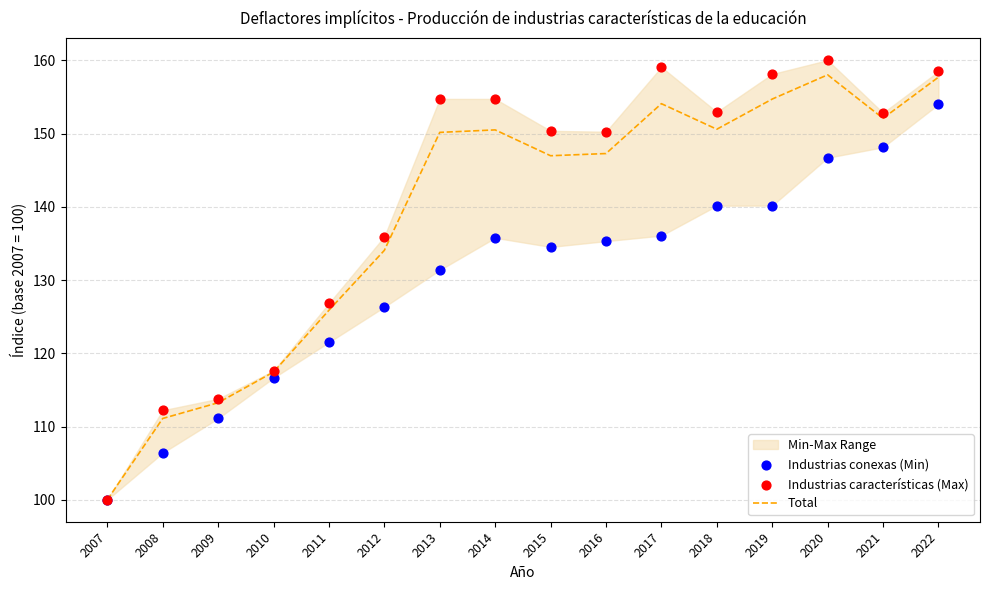

At which category is the sum across all series the highest?

2022